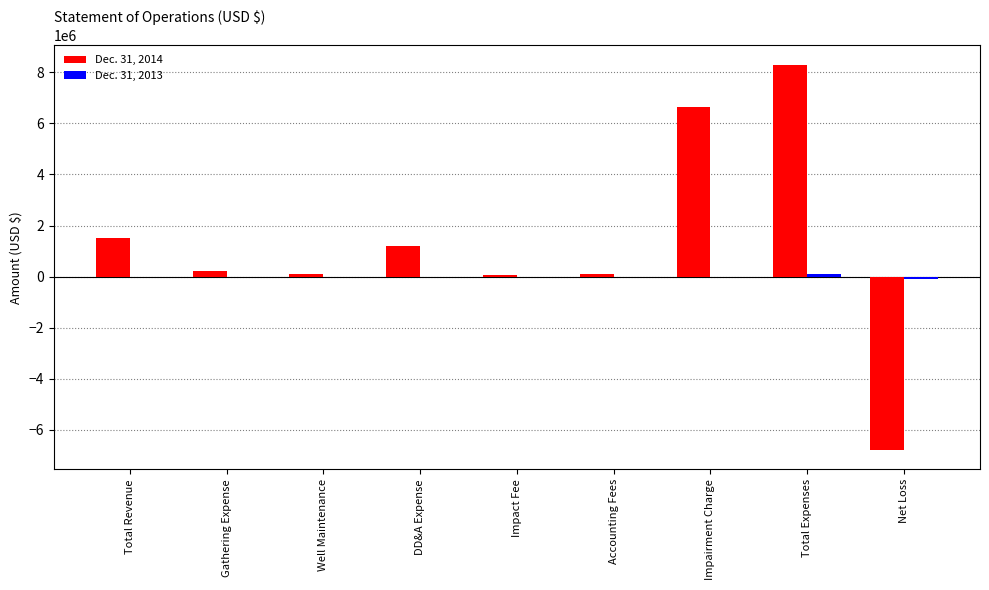

What is the sum of the Dec. 31, 2014 values at Well Maintenance and Impairment Charge?

6723222